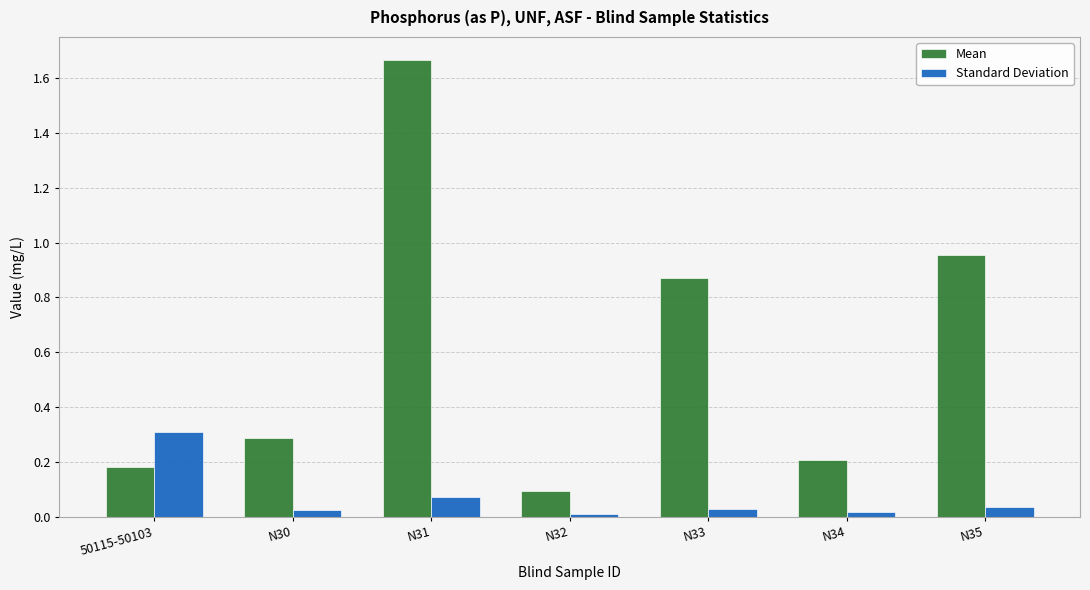

How many groups of bars are there?

7